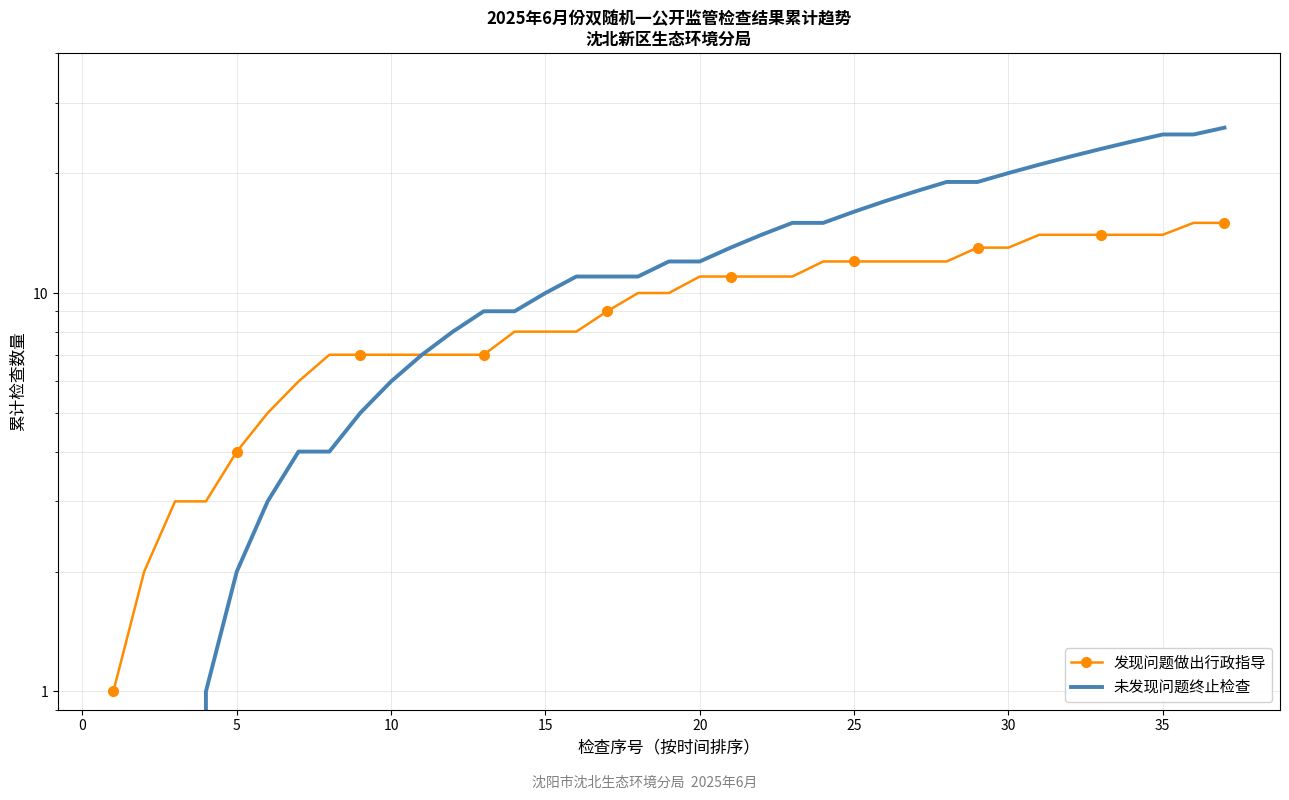

What is the approximate value of 发现问题做出行政指导 at 25?

12